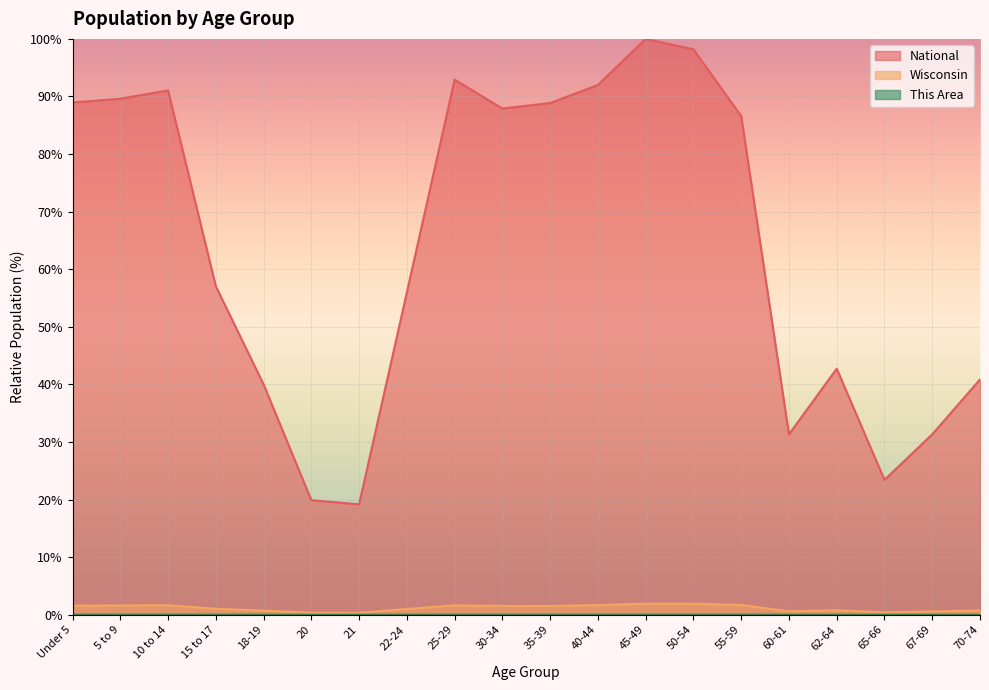

At 35-39, list the series in order from smallest to largest.

This Area, Wisconsin, National